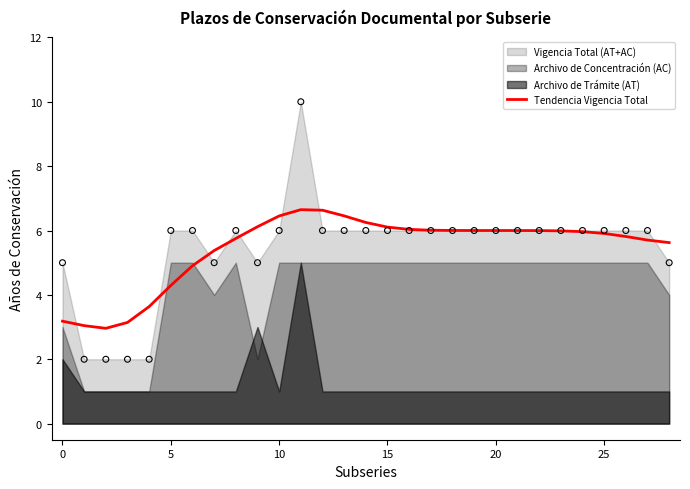

Which has a higher value, 22 or 24?

22